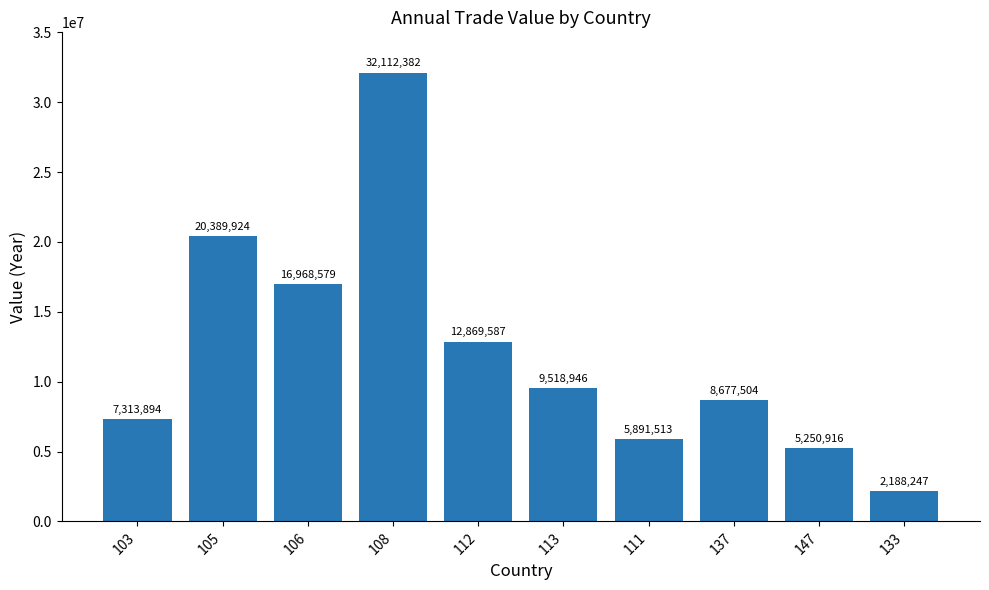

Count the number of data series in this chart.

1